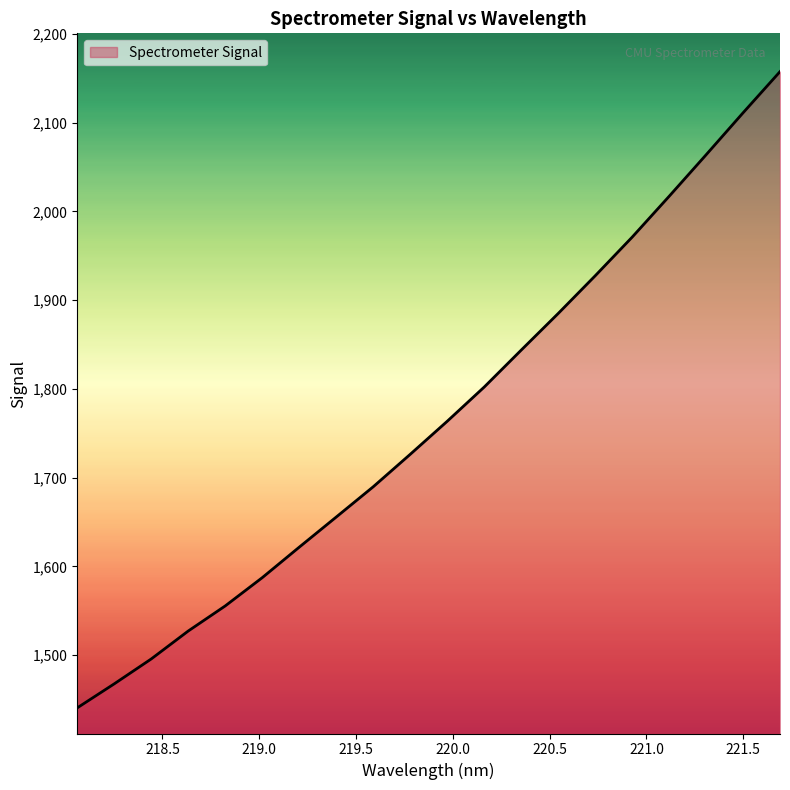

Reading right to left, transcribe all the data shown in this chart.

2157.3	2110.9	2063.6	2016.9	1970.9	1927.3	1884.9	1843.7	1802.1	1763.5	1726.3	1689.7	1655.7	1621.7	1587.4	1555.5	1527.3	1495.8	1467.7	1440.7